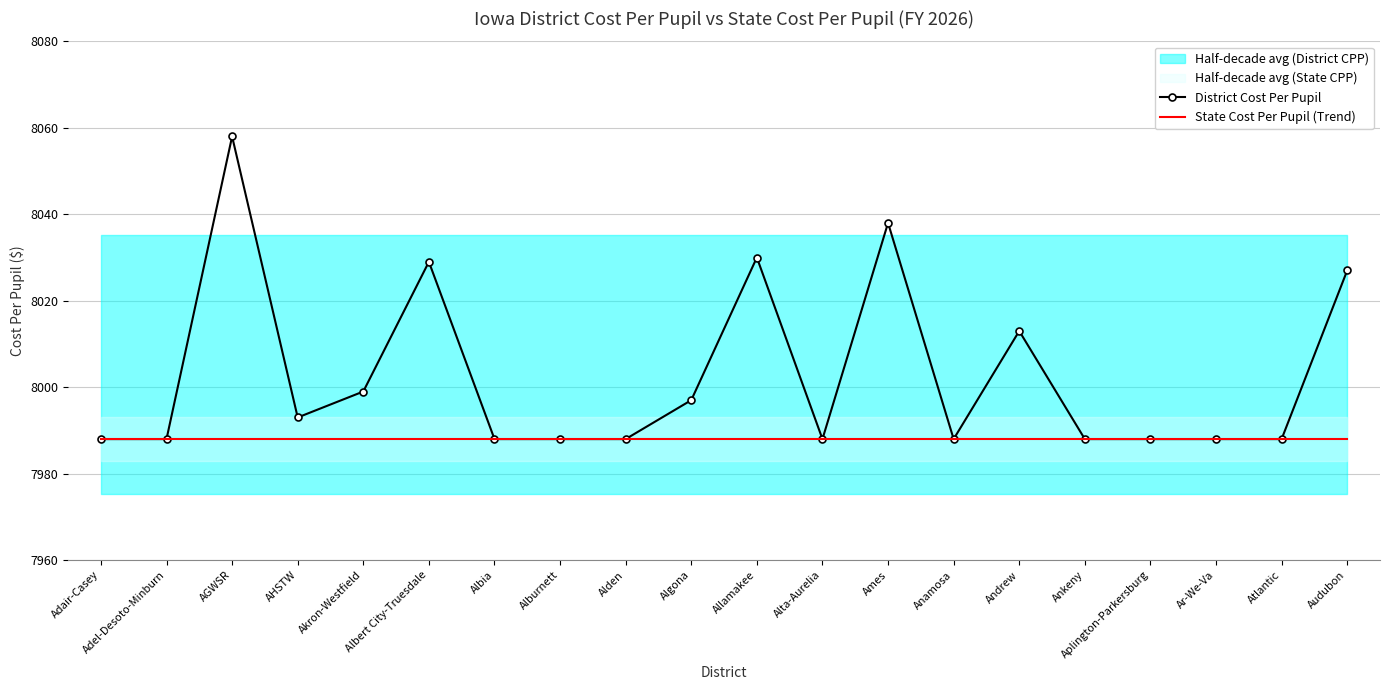

Reading left to right, transcribe all the data shown in this chart.

District Cost Per Pupil: 7988	7988	8058	7993	7999	8029	7988	7988	7988	7997	8030	7988	8038	7988	8013	7988	7988	7988	7988	8027
State Cost Per Pupil (Trend): 7988	7988	7988	7988	7988	7988	7988	7988	7988	7988	7988	7988	7988	7988	7988	7988	7988	7988	7988	7988